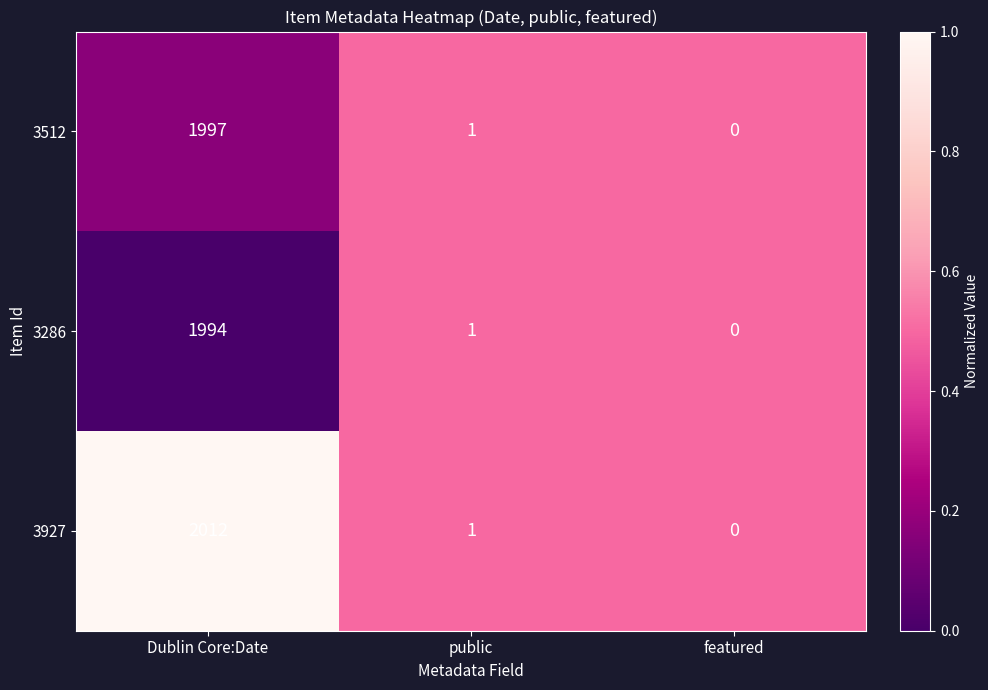

Which series has the largest range (max minus min)?

3927